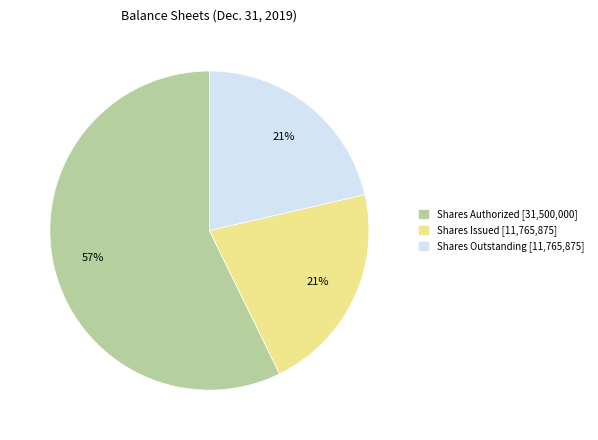

Is the sum of Shares Authorized [31,500,000] and Shares Outstanding [11,765,875] greater than half?

Yes